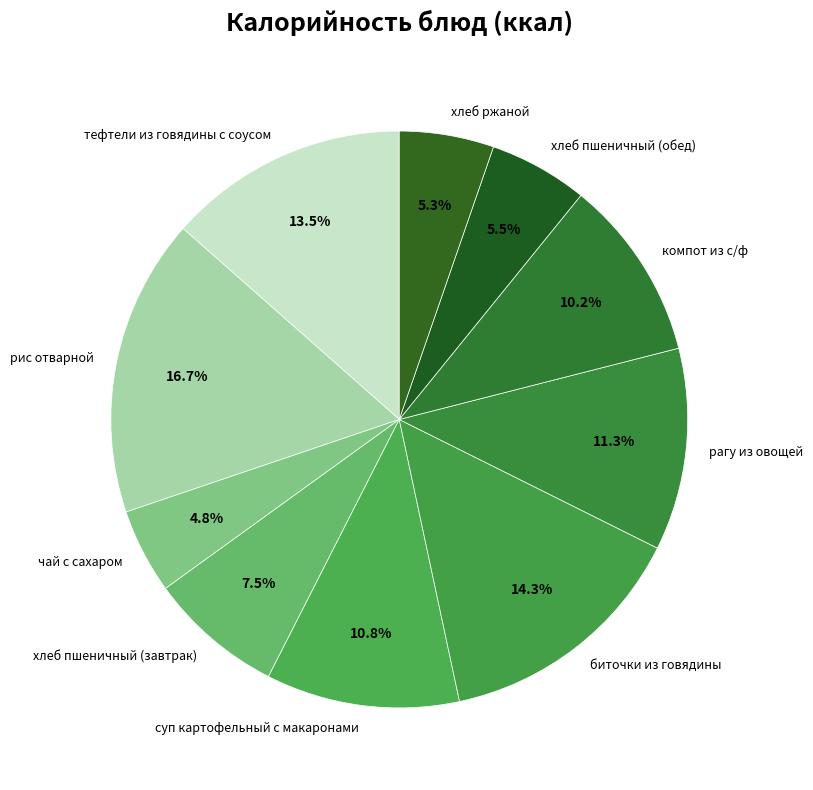

What is the smallest slice in the pie chart?

чай с сахаром